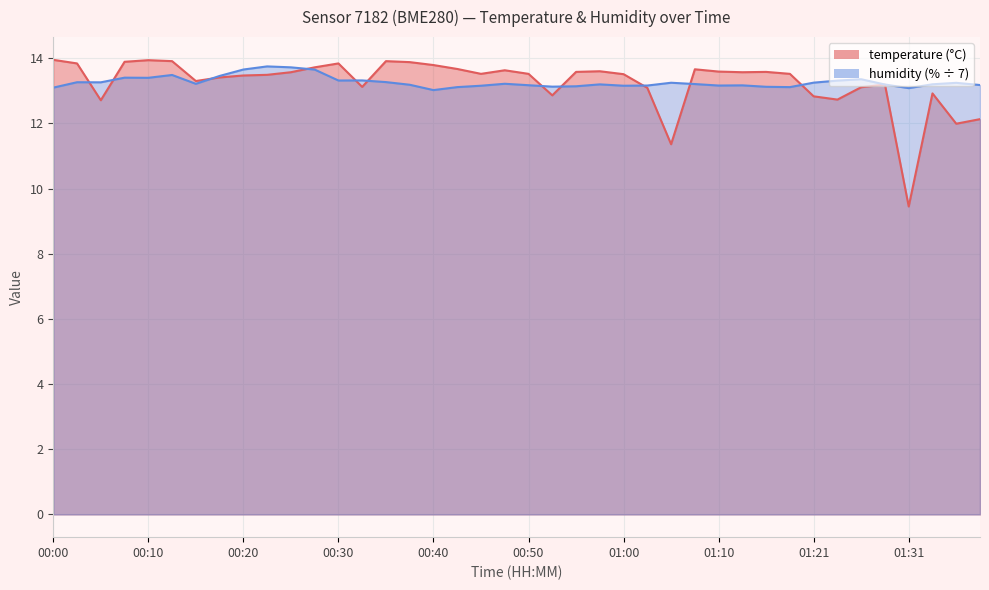

At which label is temperature closest to 11?

01:05